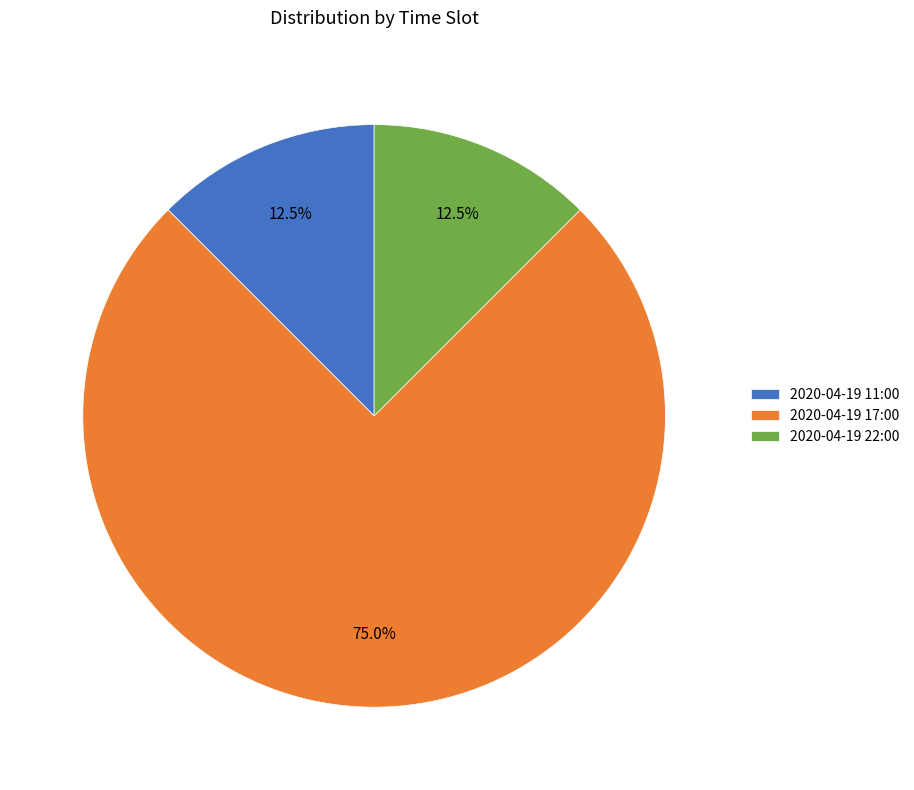

How many slices are in this pie chart?

3